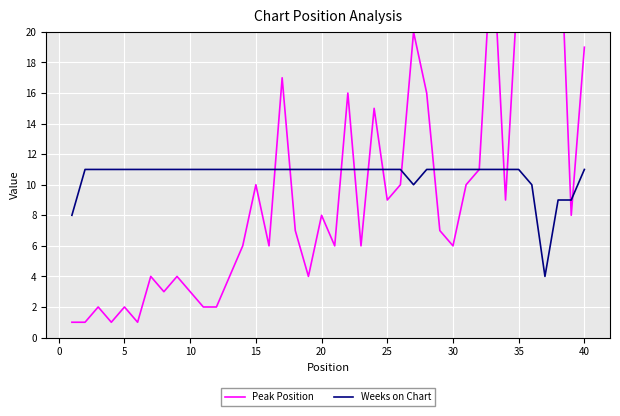

Is it true that Weeks on Chart equals 11 at 10?

True